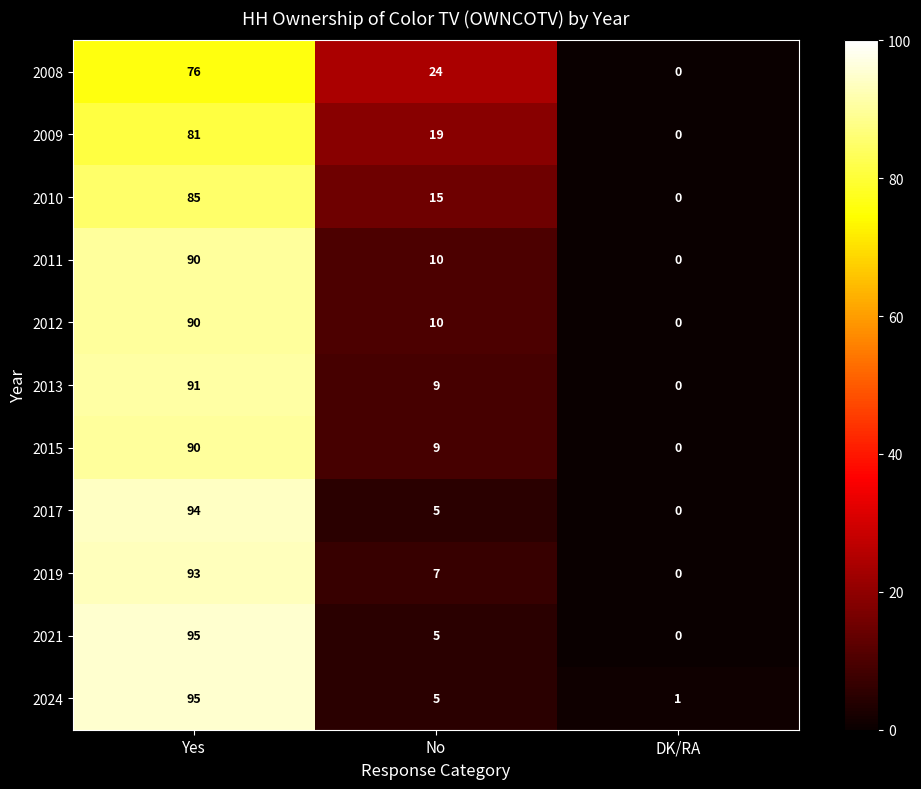

The value of 2011 at No is 10. True or false?

True